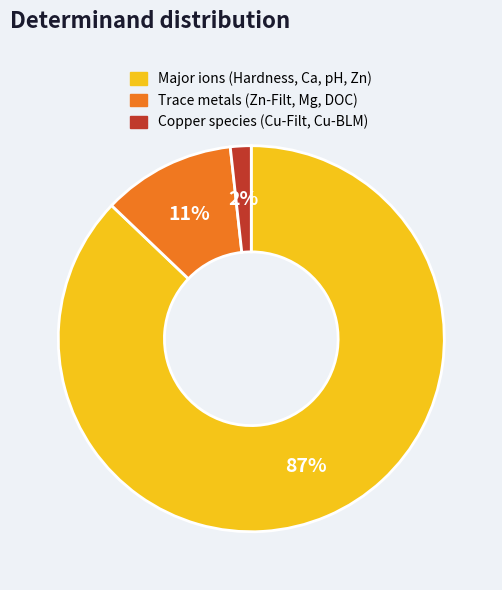

To the nearest percent, what is the combined percentage of Copper species (Cu-Filt, Cu-BLM) and Major ions (Hardness, Ca, pH, Zn)?

89%